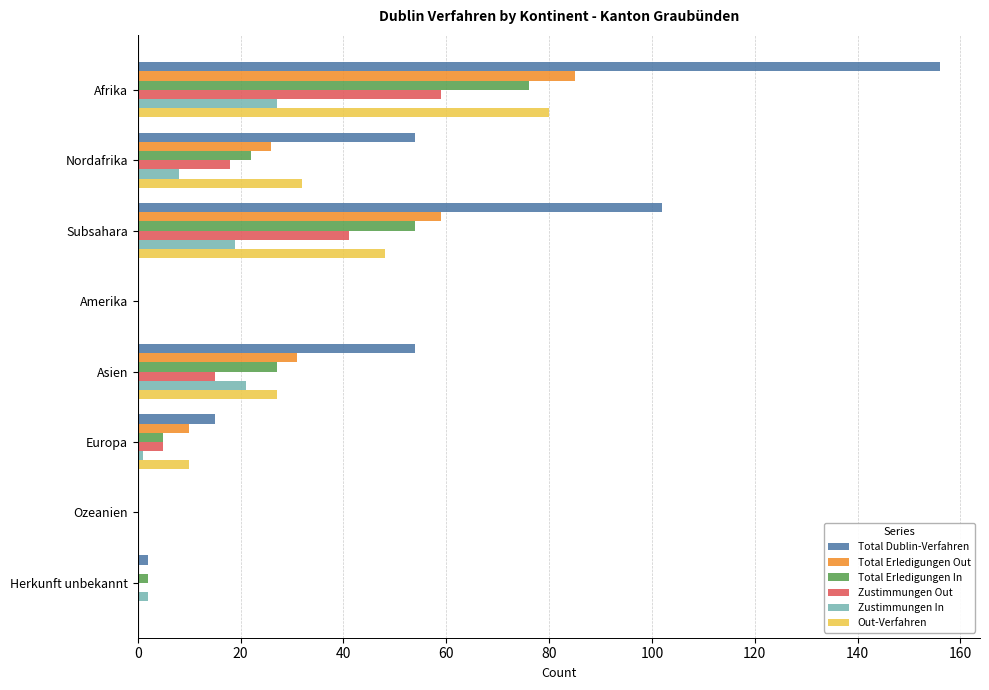

Which series has the largest total across all categories?

Total Dublin-Verfahren